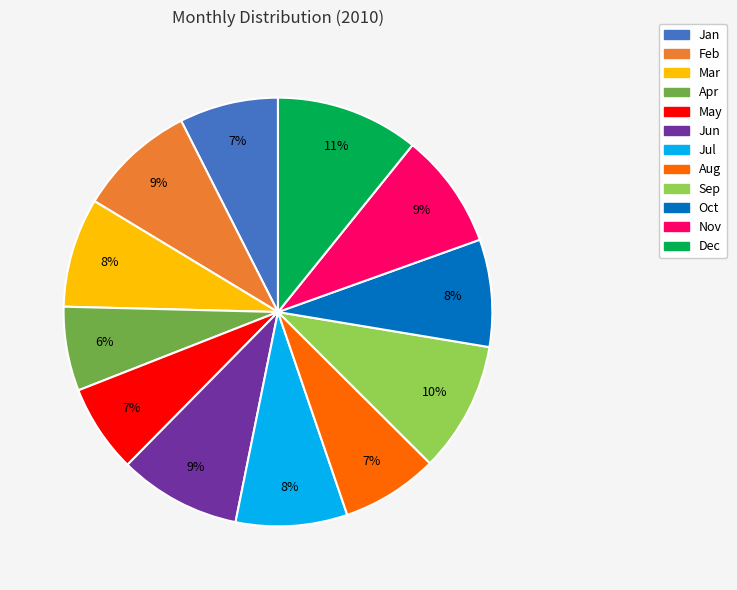

Which slice is the largest?

Dec